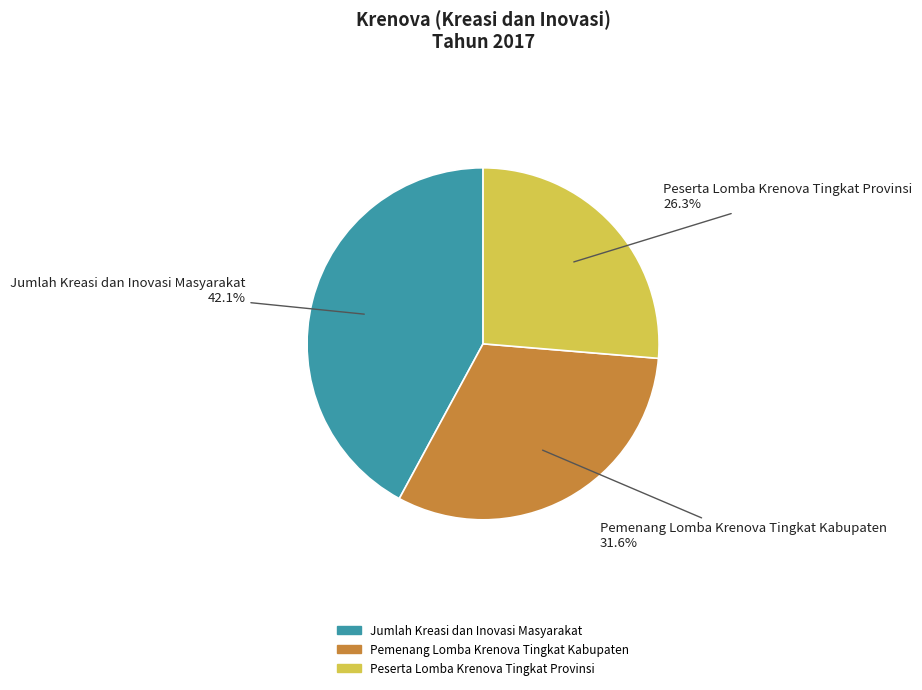

What percentage is NOT represented by Jumlah Kreasi dan Inovasi Masyarakat?

57.9%